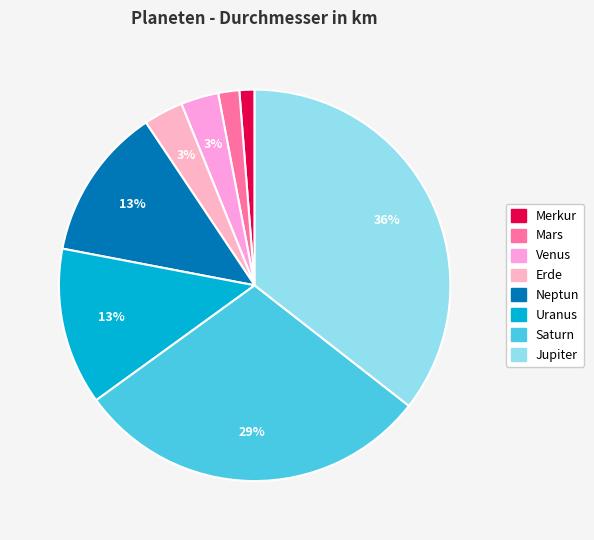

Is Jupiter the majority of the pie?

No